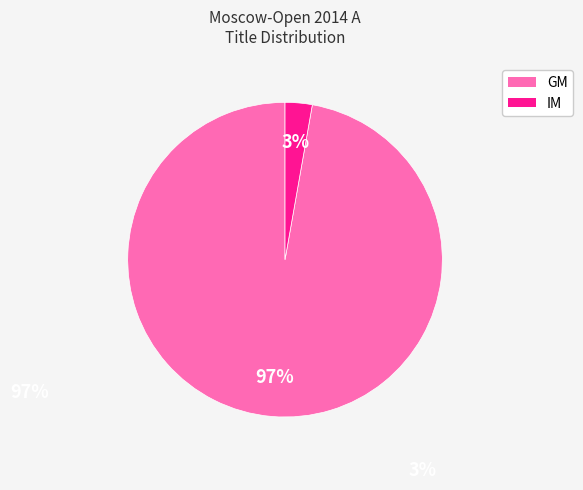

Combined, do IM and GM account for over 50%?

Yes